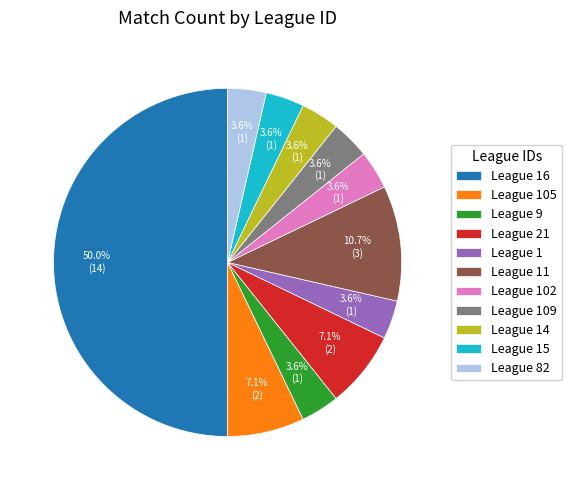

What is the largest slice in the pie chart?

League 16